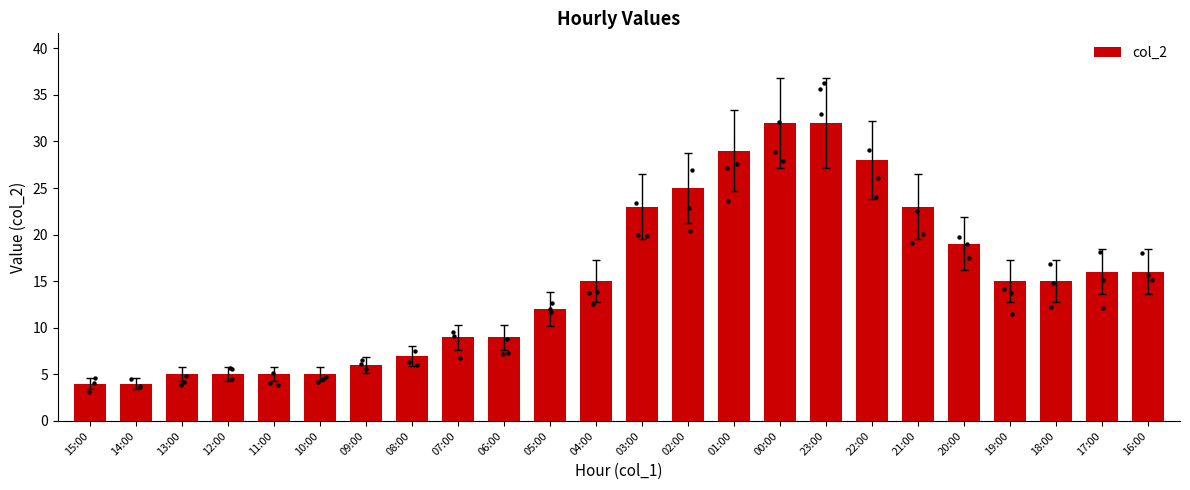

Between 19:00 and 16:00, which is larger?

16:00